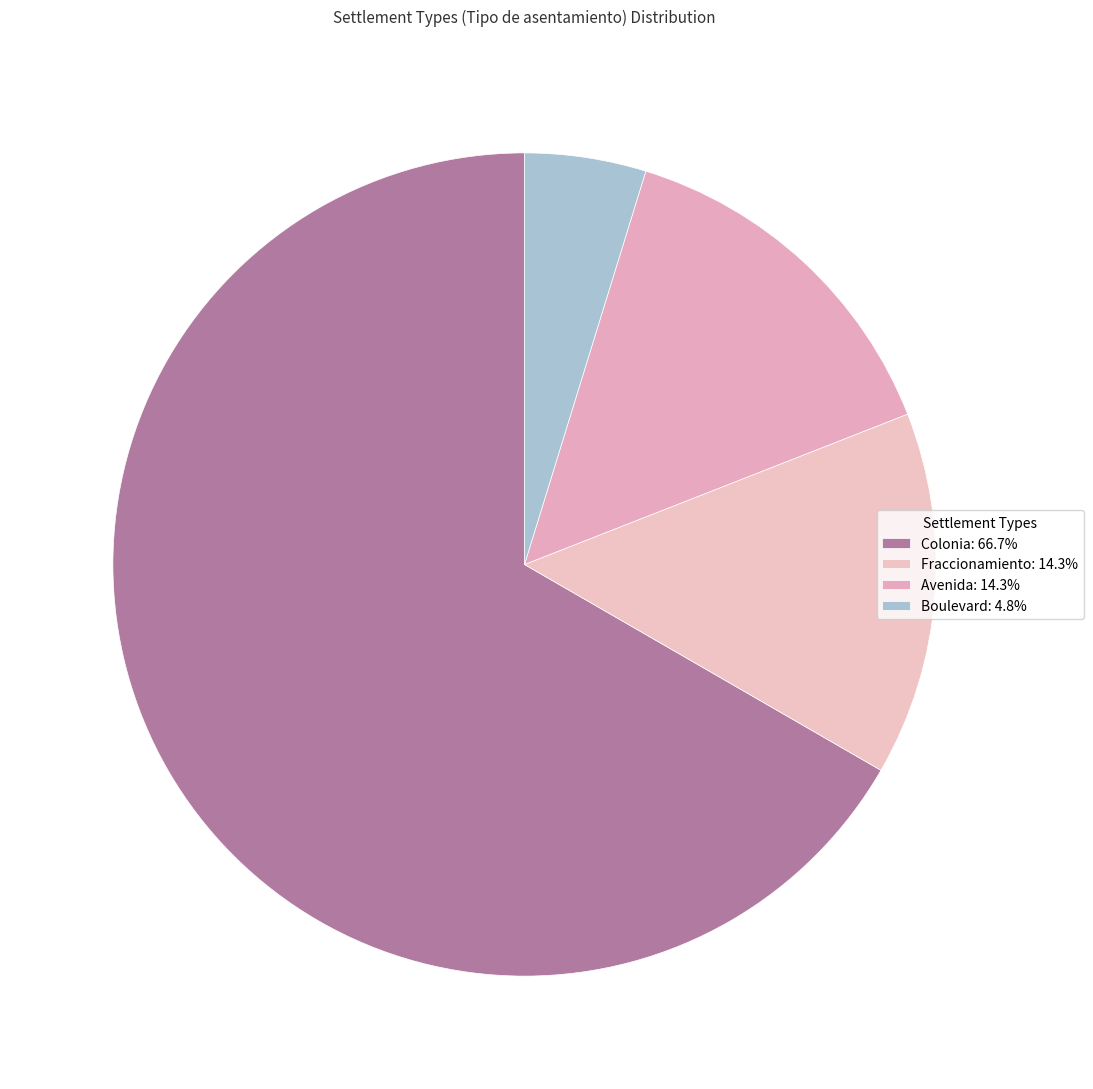

Count the number of slices in the pie.

4